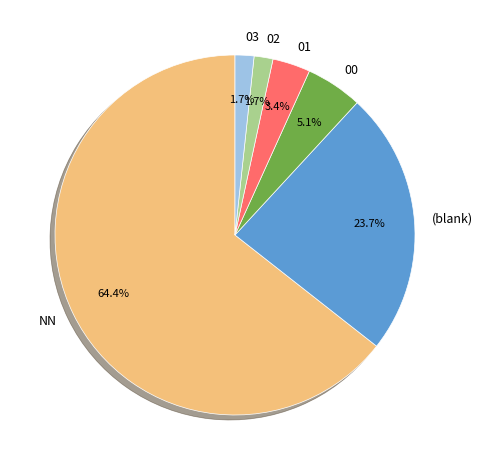

What is the ratio of the value at 00 to the value at 03?

3.0